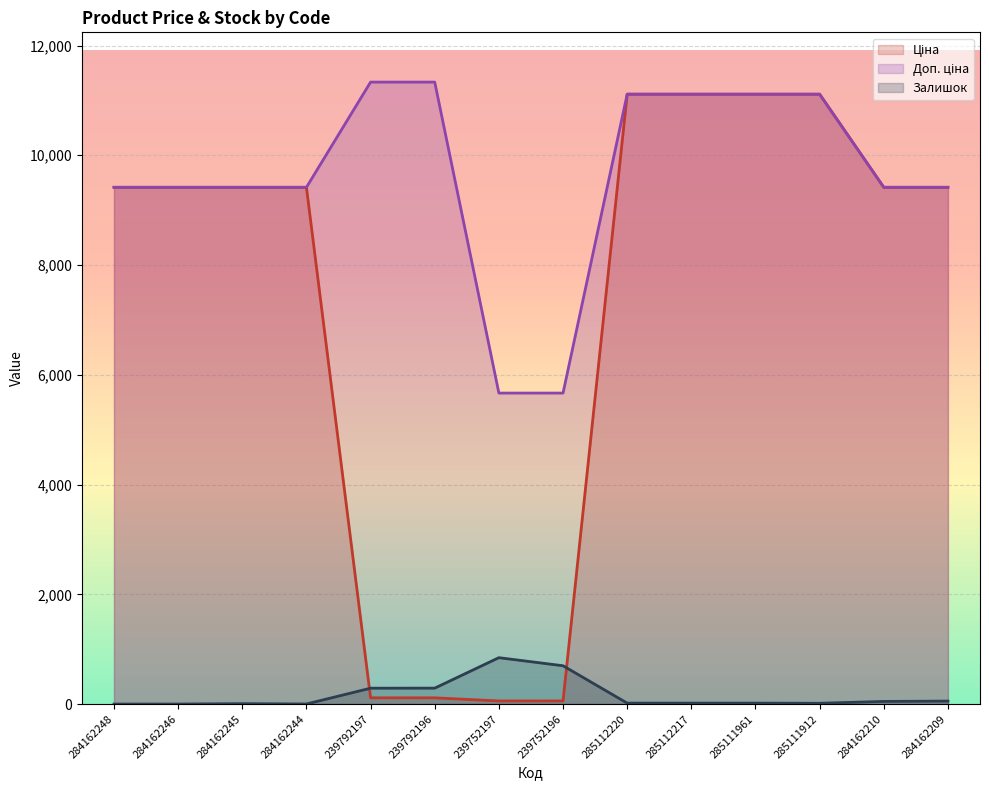

What are all the series names shown in the legend?

Ціна, Доп. ціна, Залишок